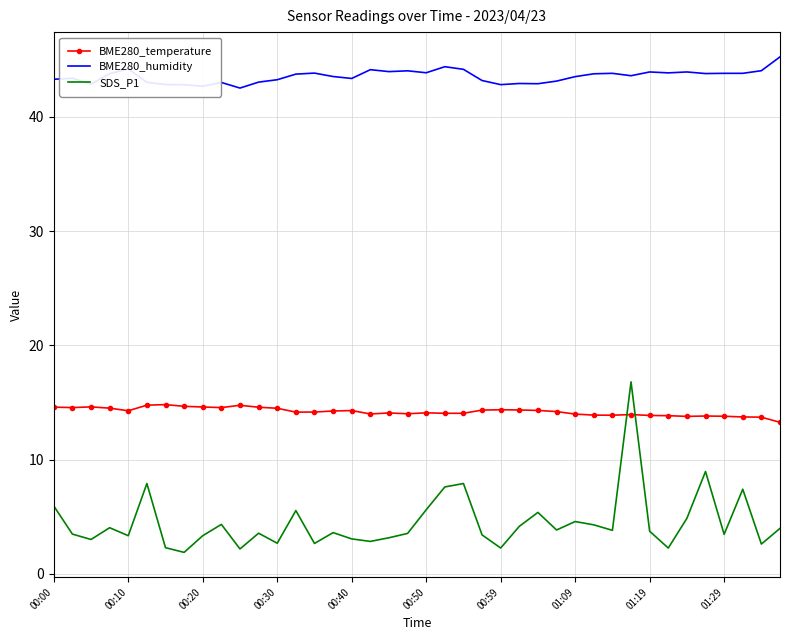

Which series has the largest total across all categories?

BME280_humidity